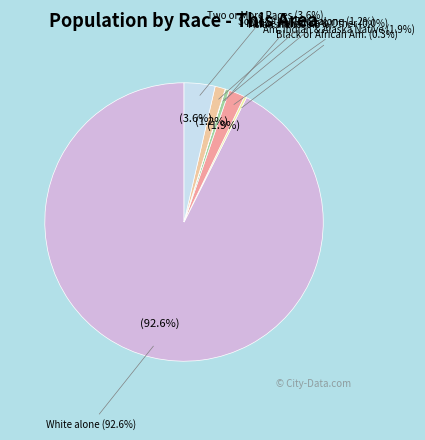

To the nearest percent, what is the average slice percentage?

14%